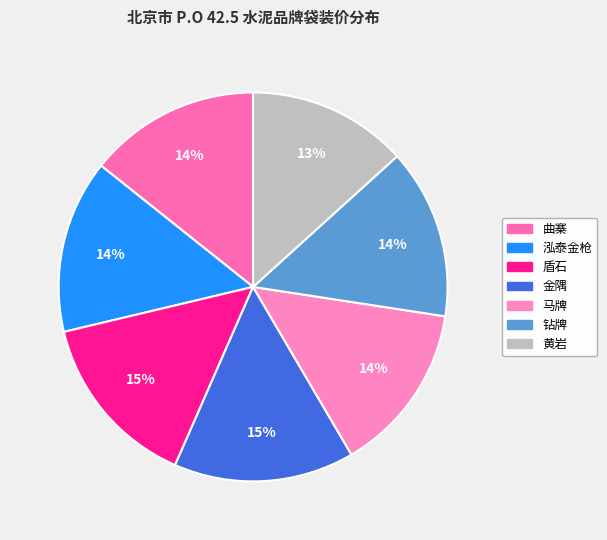

Count the number of slices in the pie.

7